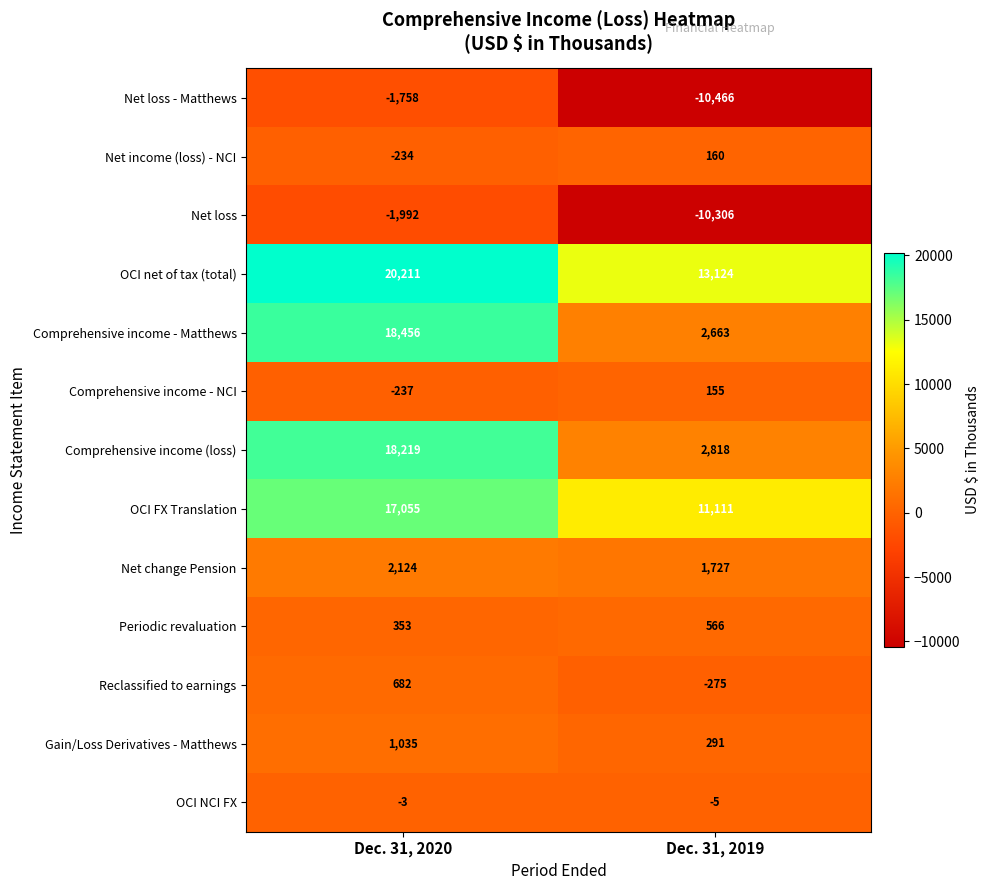

Where is Net income (loss) - NCI nearest to the value -37?

Dec. 31, 2020